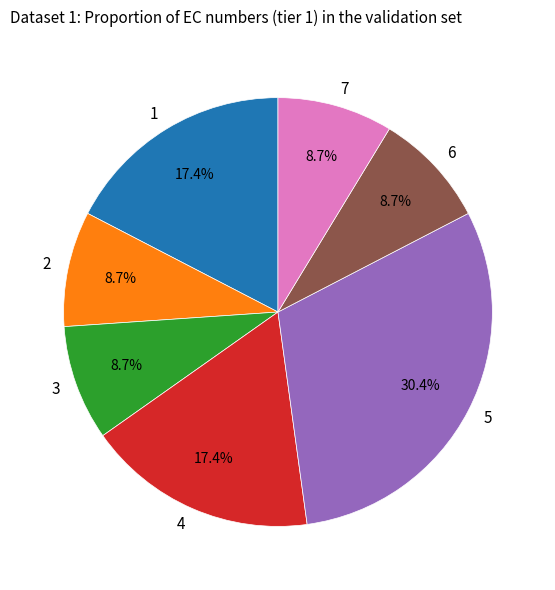

Which slice is the largest?

5